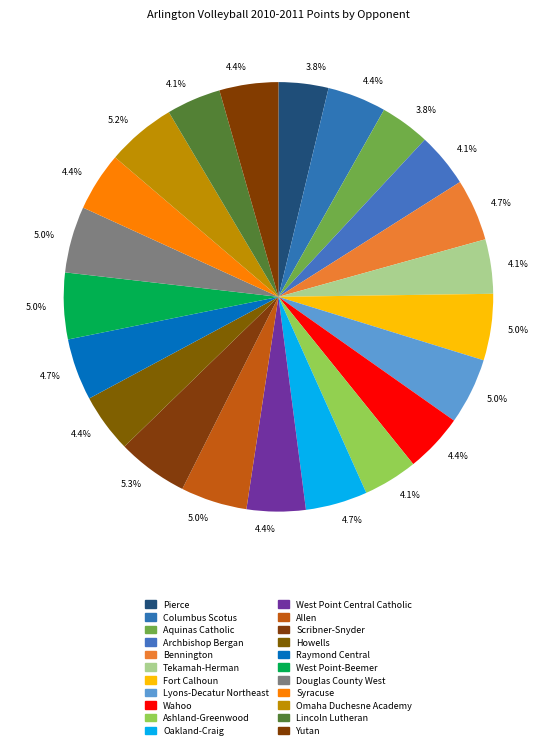

How many segments does this pie chart have?

22